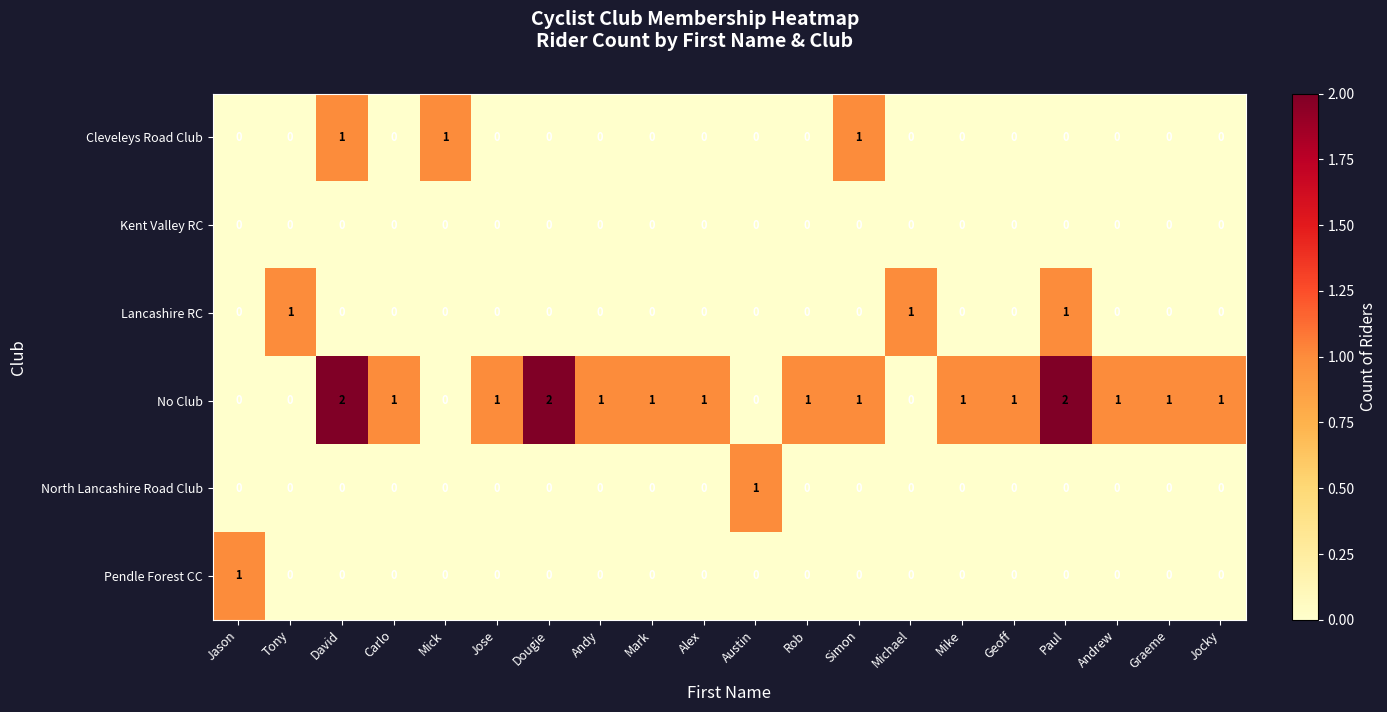

True or false: No Club has a value of 0 at Carlo.

False